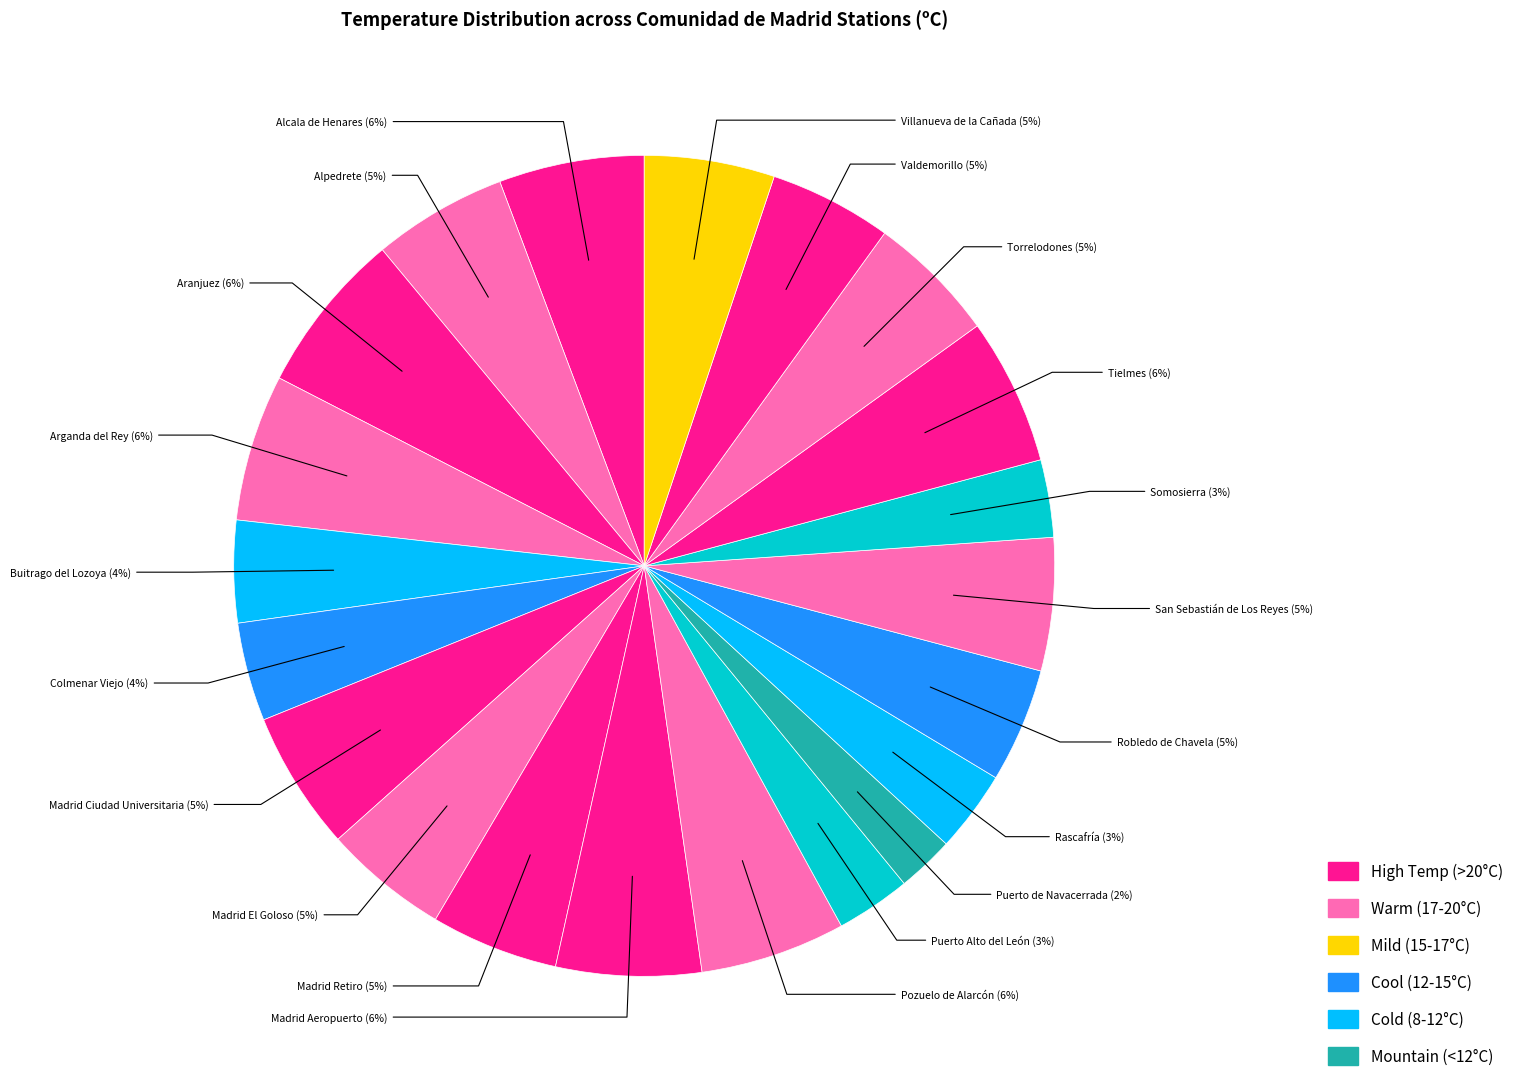

Is there a majority slice in this chart?

No